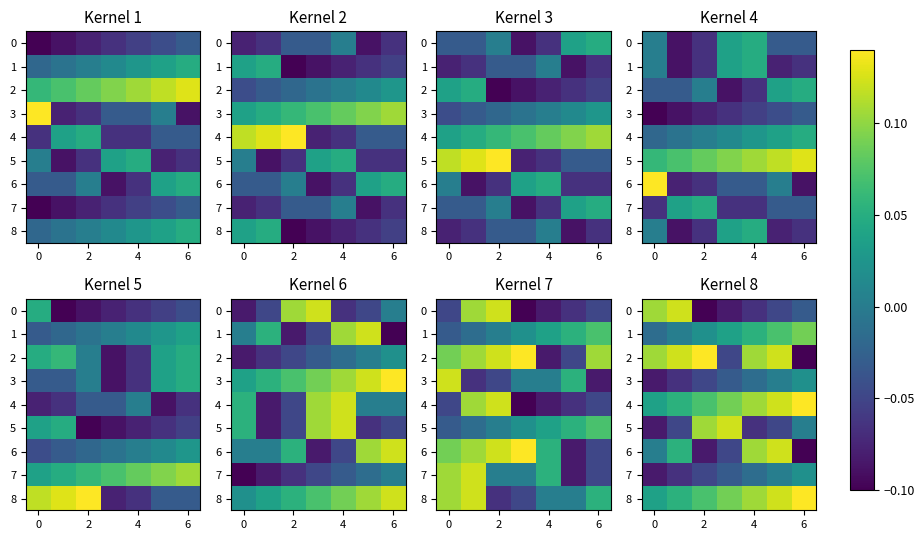

What is the smallest value displayed?

-0.1